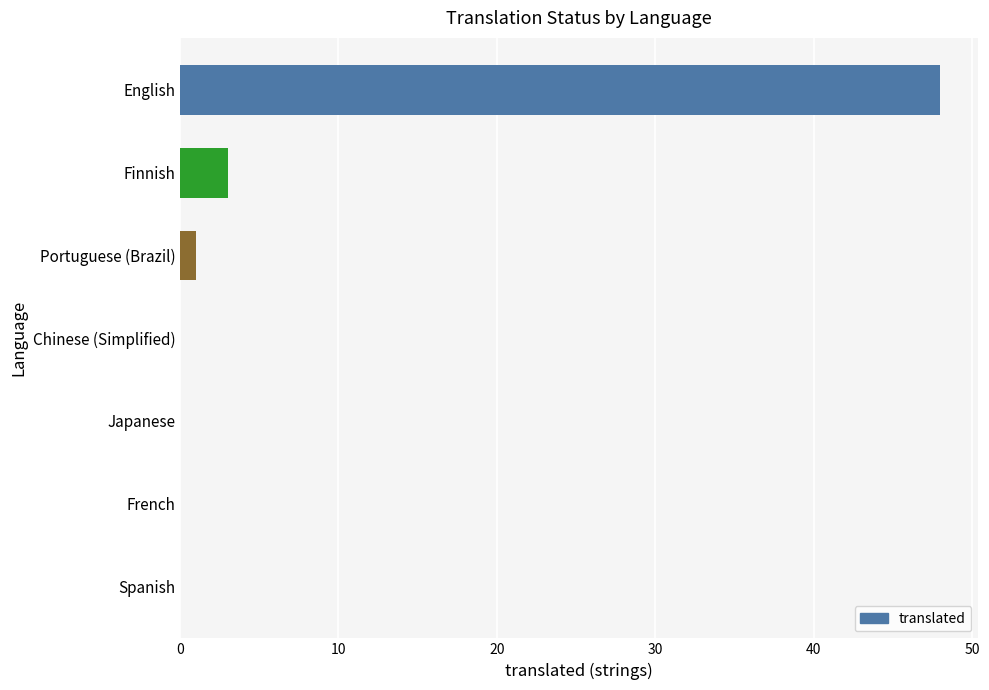

The value at English is 71. True or false?

False